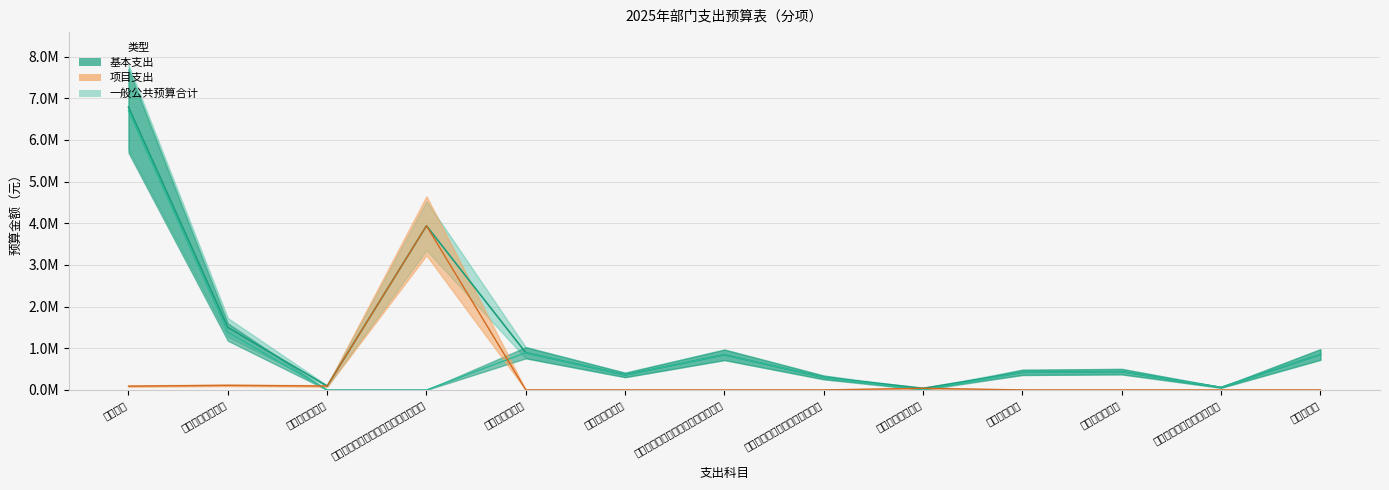

What is the sum of the 项目支出 values at 一般行政管理事务 and 行政运行?

201157.2